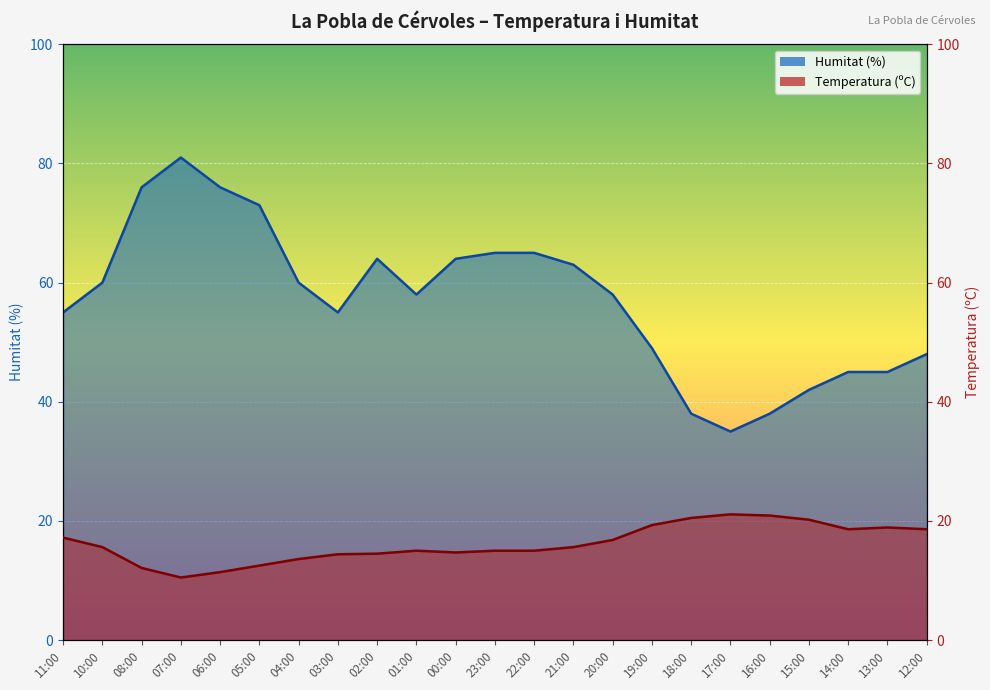

Rank the categories by Temperatura (ºC) value from lowest to highest.

07:00, 06:00, 08:00, 05:00, 04:00, 03:00, 02:00, 00:00, 01:00, 23:00, 22:00, 10:00, 21:00, 20:00, 11:00, 14:00, 12:00, 13:00, 19:00, 15:00, 18:00, 16:00, 17:00